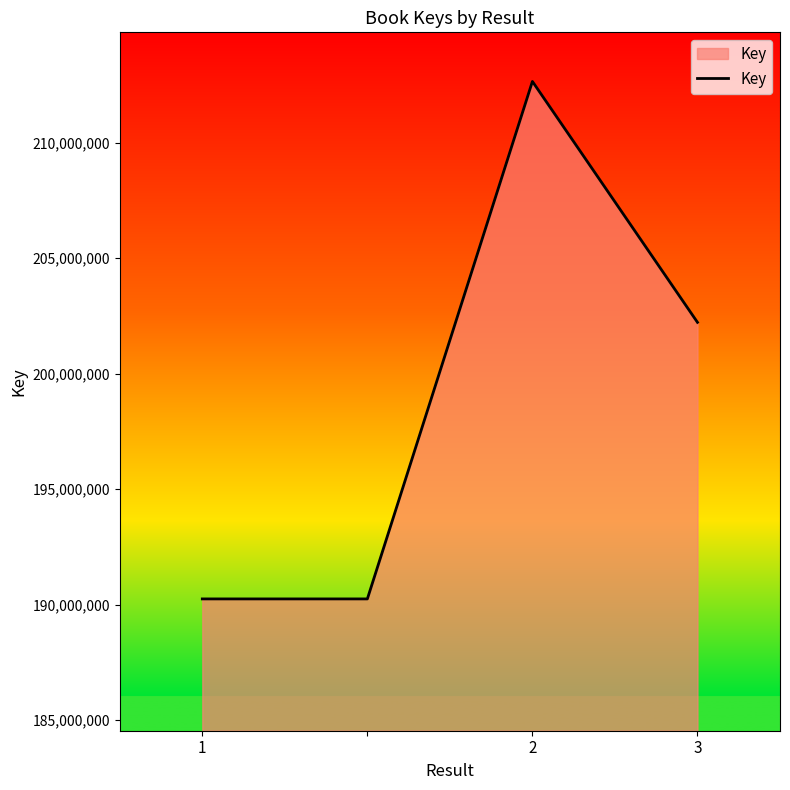

What is the difference between the second highest and minimum values?

11975523